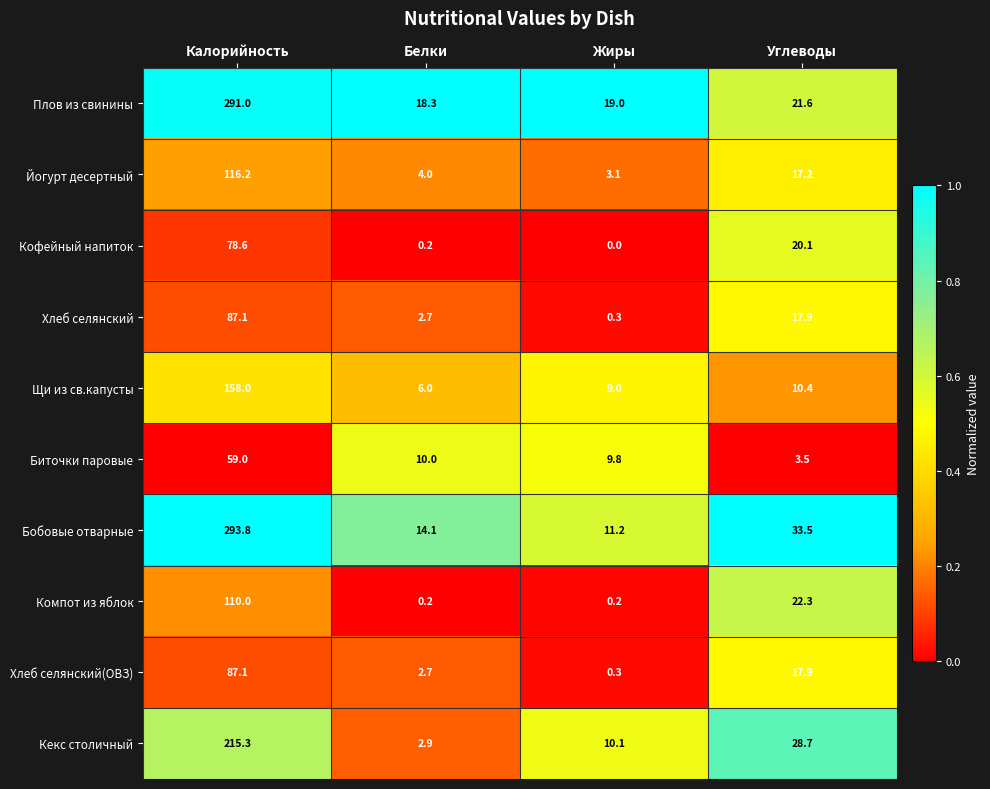

The Кофейный напиток series shows 31.1 at Жиры. True or false?

False